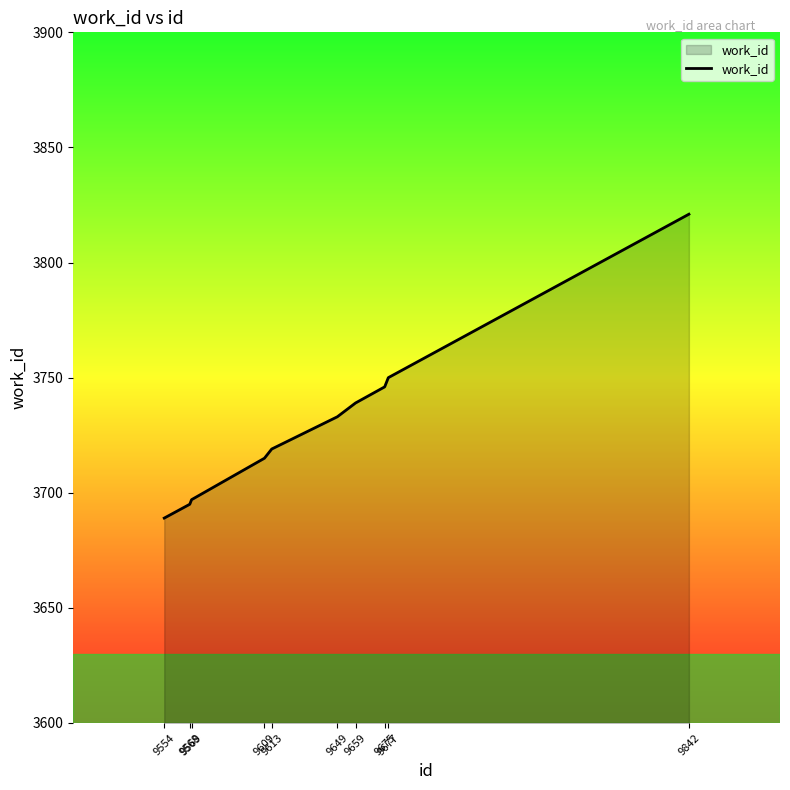

Between 9677 and 9649, which is larger?

9677